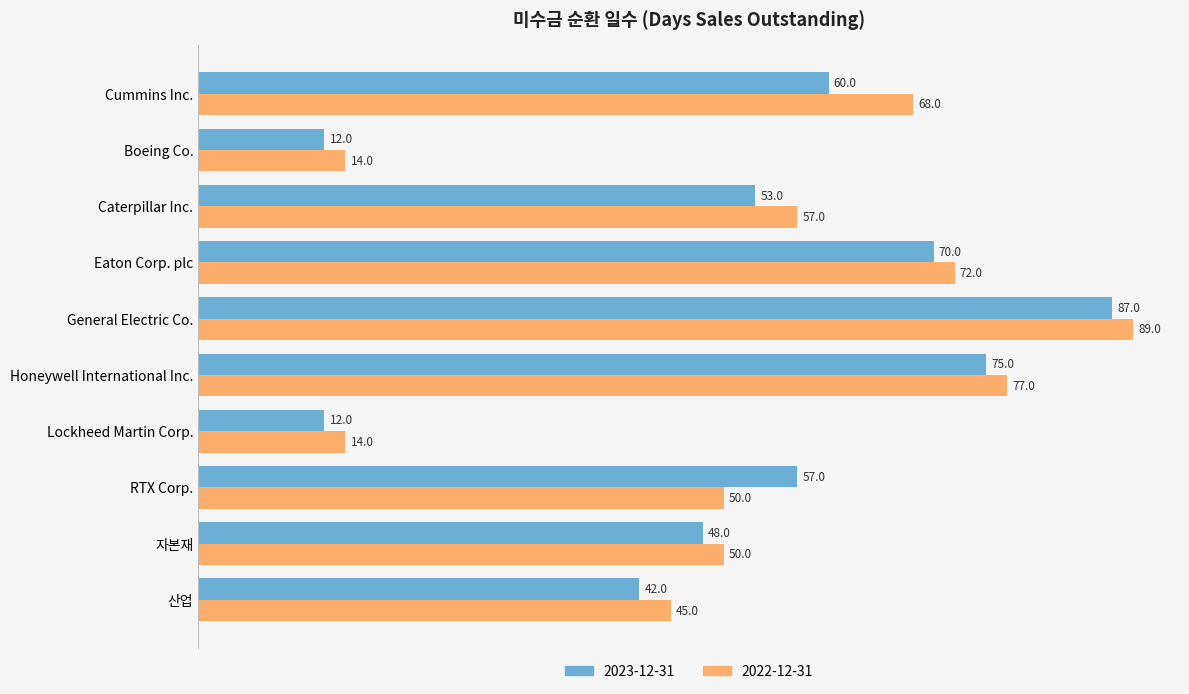

List the series in order of their overall mean, highest first.

2022-12-31, 2023-12-31